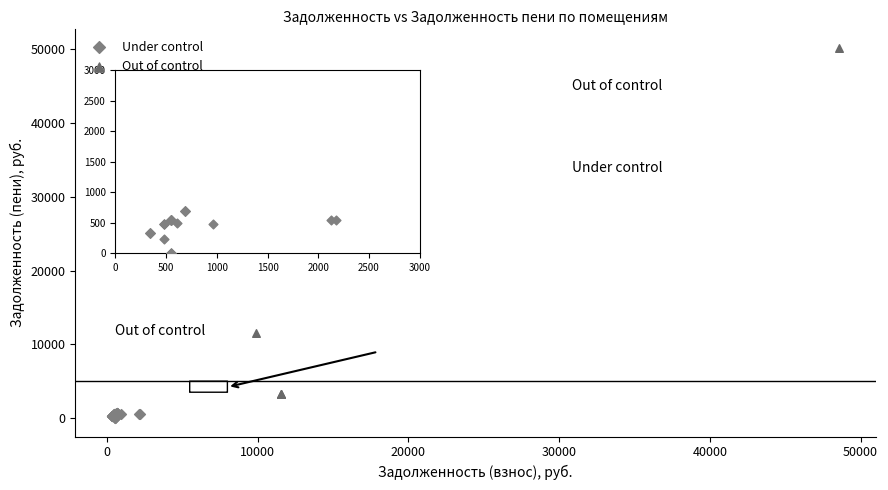

Which series has the widest spread of Y values?

Out of control